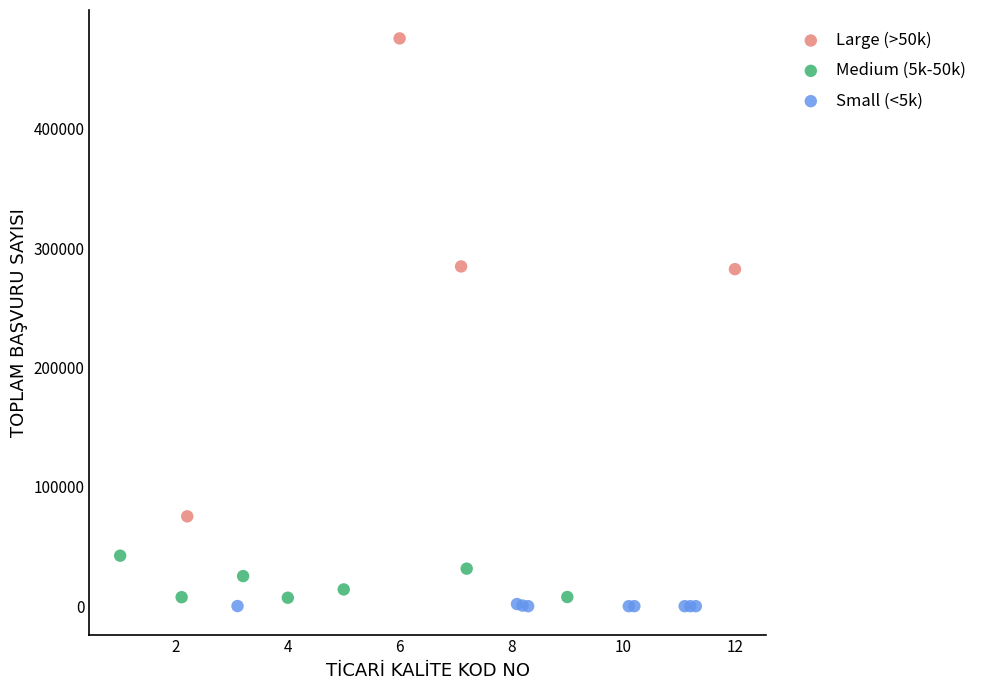

Which series contains the highest Y value?

Large (>50k)